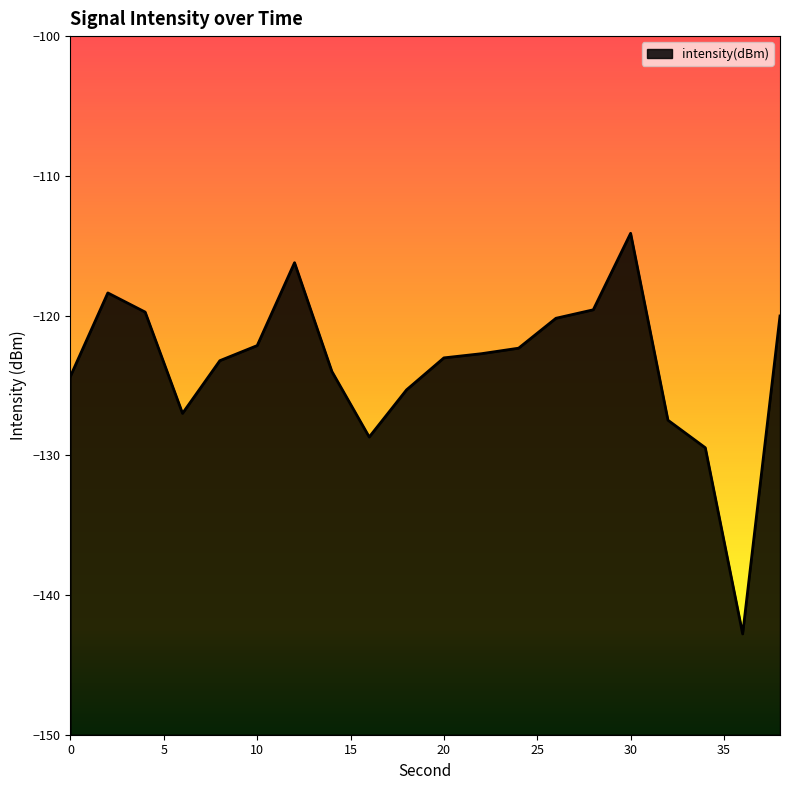

Reading left to right, extract all data points from this chart.

0=-124.3	2=-118.4	4=-119.8	6=-127.0	8=-123.2	10=-122.1	12=-116.2	14=-124.0	16=-128.7	18=-125.3	20=-123.0	22=-122.7	24=-122.3	26=-120.2	28=-119.6	30=-114.1	32=-127.5	34=-129.5	36=-142.8	38=-120.0